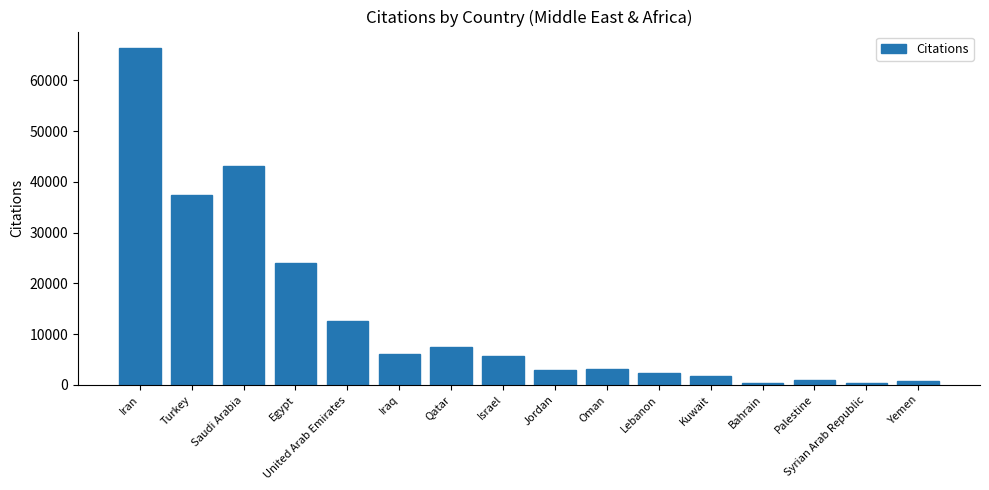

What is the difference between the second highest and second lowest values?

42785